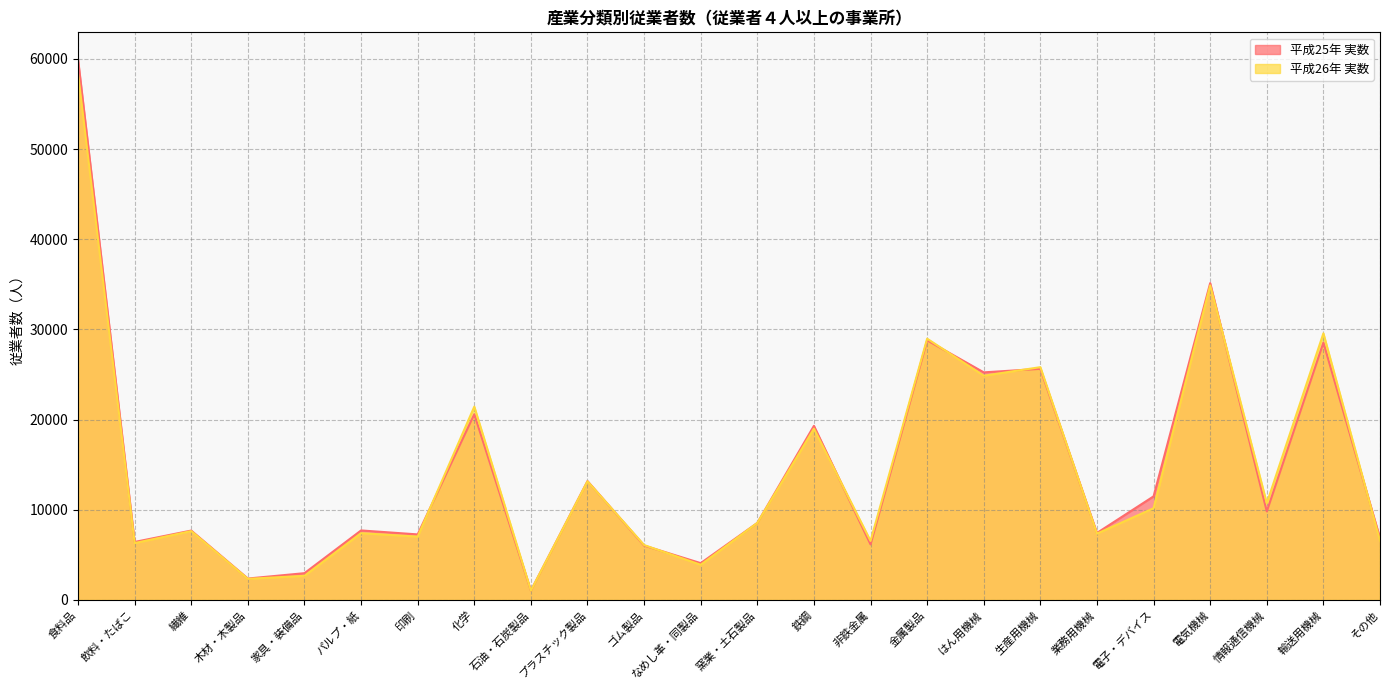

Which category has the highest value across all series?

食料品